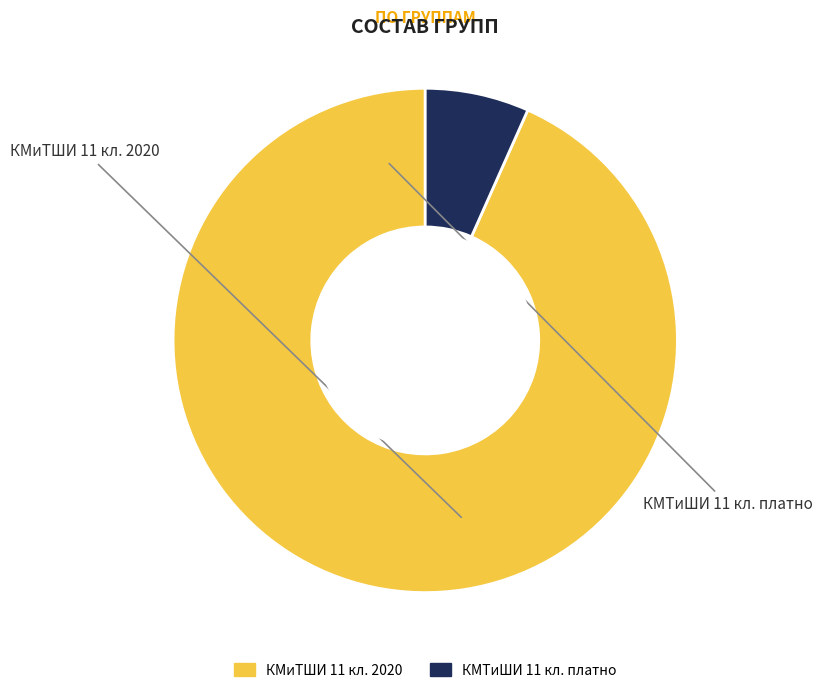

Does any single category account for the majority?

Yes